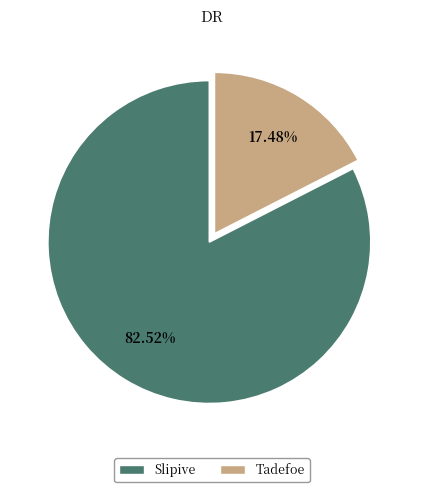

True or false: Tadefoe accounts for 26% of the total.

False